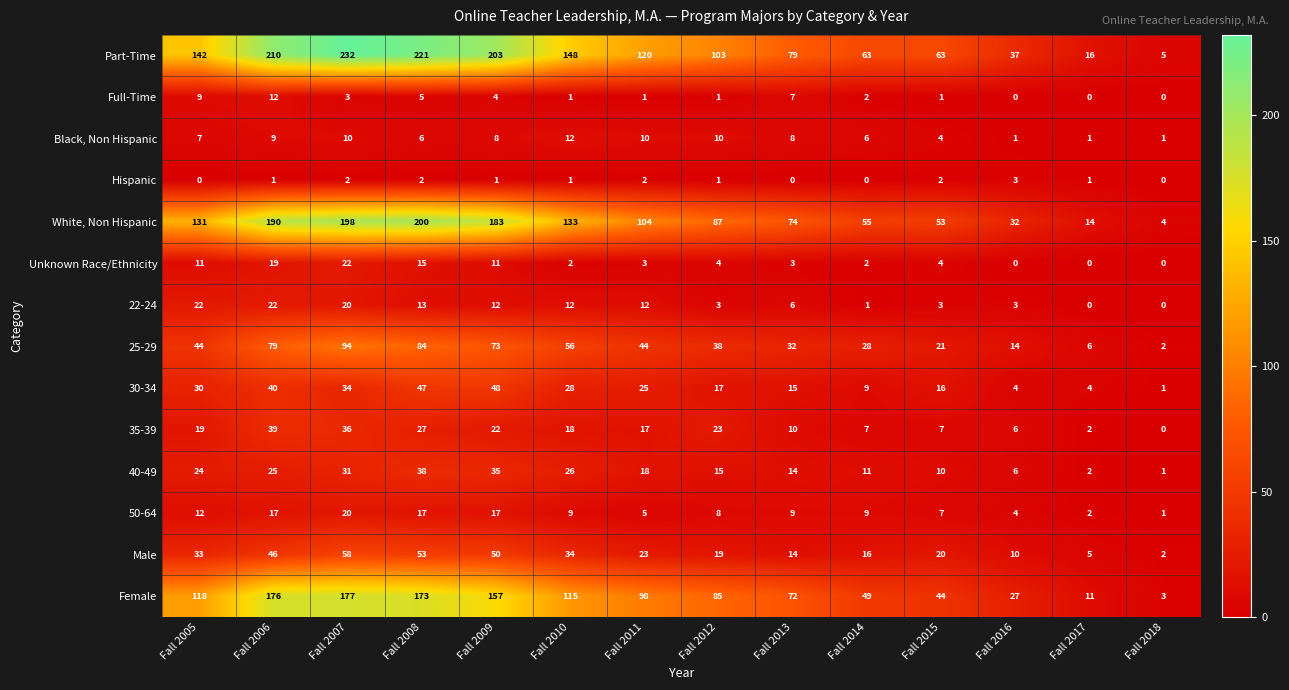

Which series has the widest spread of values?

Part-Time